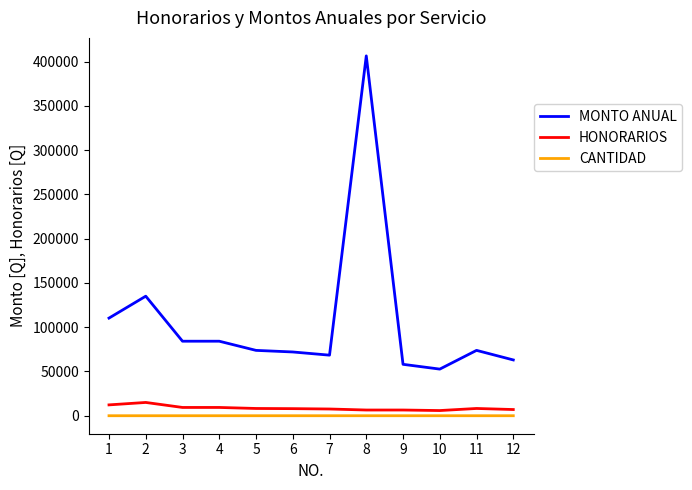

At which category is the sum across all series the highest?

8